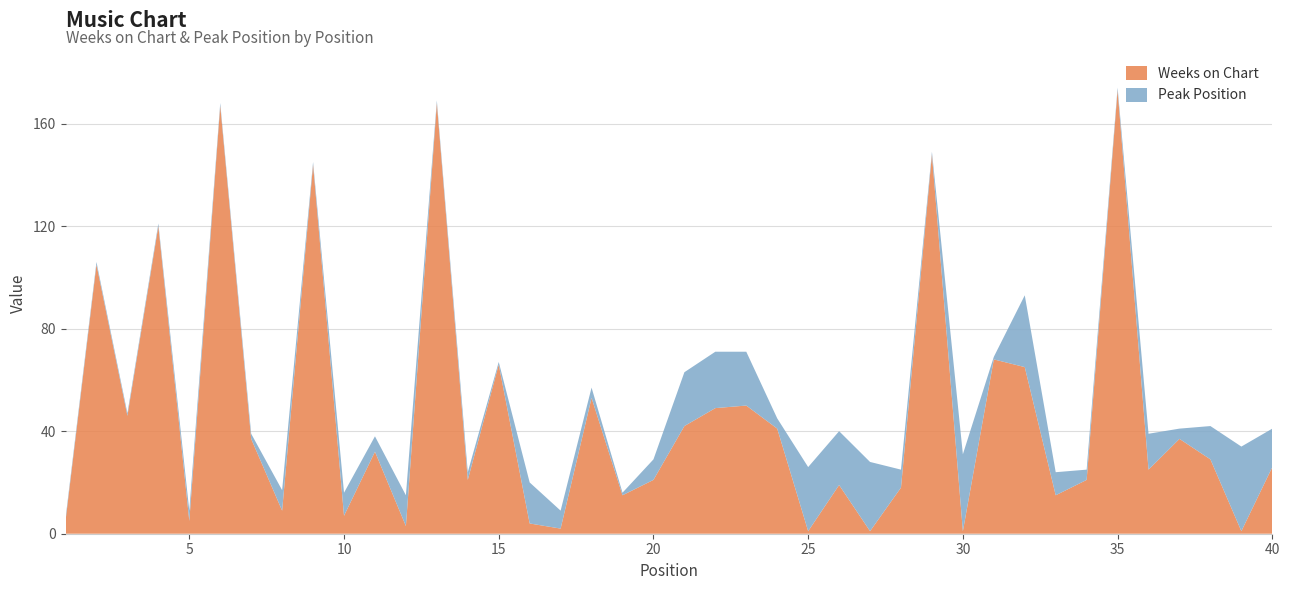

Reading left to right, list all the values displayed in this chart.

Weeks on Chart: 1=5	2=105	3=46	4=120	5=5	6=167	7=37	8=9	9=144	10=7	11=32	12=3	13=168	14=21	15=66	16=4	17=2	18=53	19=15	20=21	21=42	22=49	23=50	24=41	25=1	26=19	27=1	28=18	29=148	30=1	31=68	32=65	33=15	34=21	35=173	36=25	37=37	38=29	39=1	40=26
Peak Position: 1=1	2=1	3=1	4=1	5=4	6=1	7=2	8=8	9=1	10=9	11=6	12=12	13=1	14=3	15=1	16=16	17=7	18=4	19=1	20=8	21=21	22=22	23=21	24=4	25=25	26=21	27=27	28=7	29=1	30=30	31=1	32=28	33=9	34=4	35=1	36=14	37=4	38=13	39=33	40=15